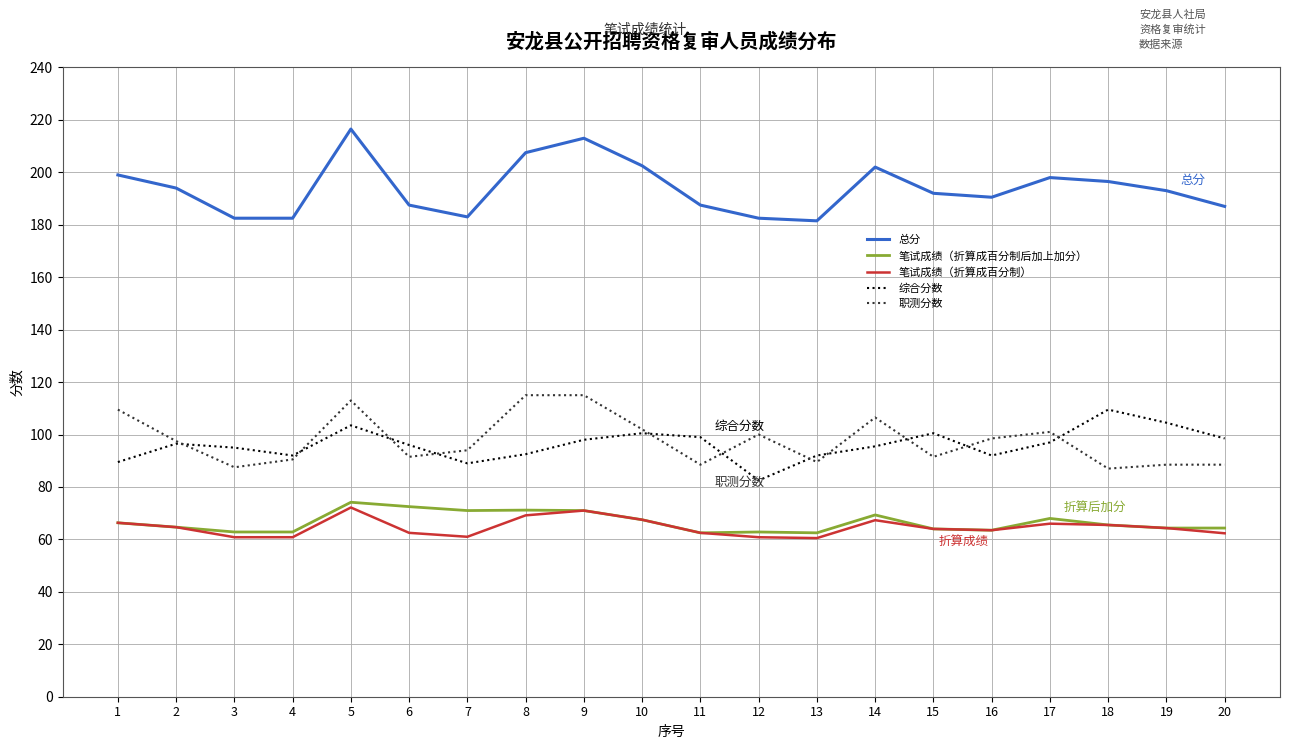

Where is the first local maximum for 总分?

5